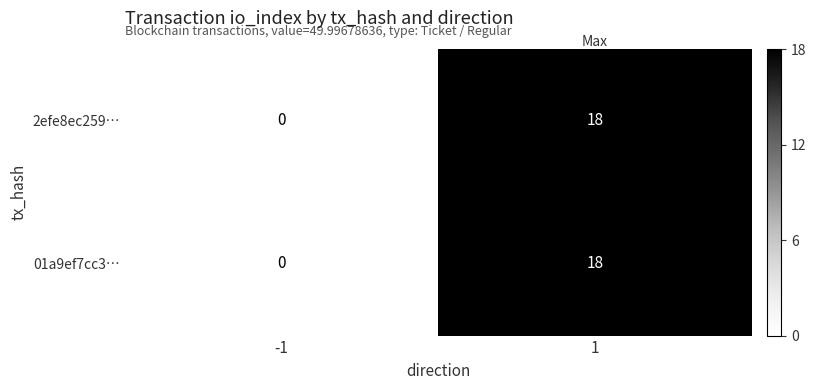

Reading right to left, extract all data points from this chart.

2efe8ec259…: 1=18	-1=0
01a9ef7cc3…: 1=18	-1=0